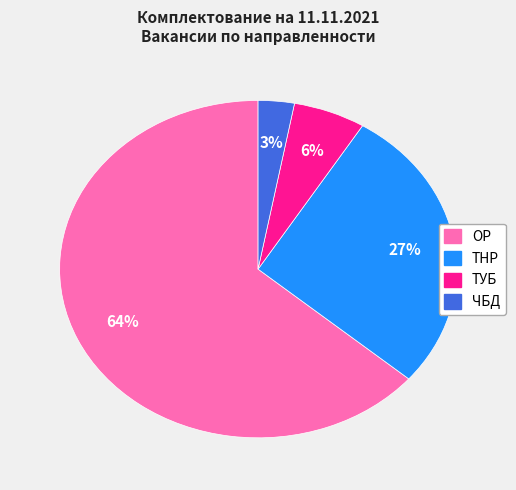

Combined, do ТНР and ТУБ account for over 50%?

No